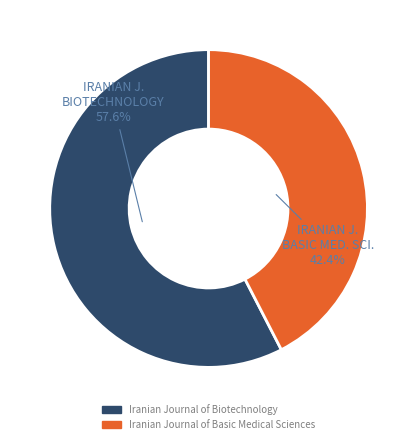

How many segments does this pie chart have?

2